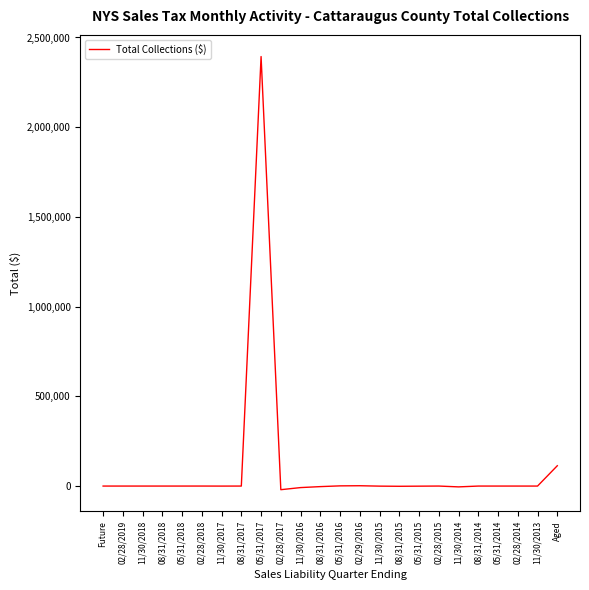

What is the difference between the second highest and minimum values?

133457.6